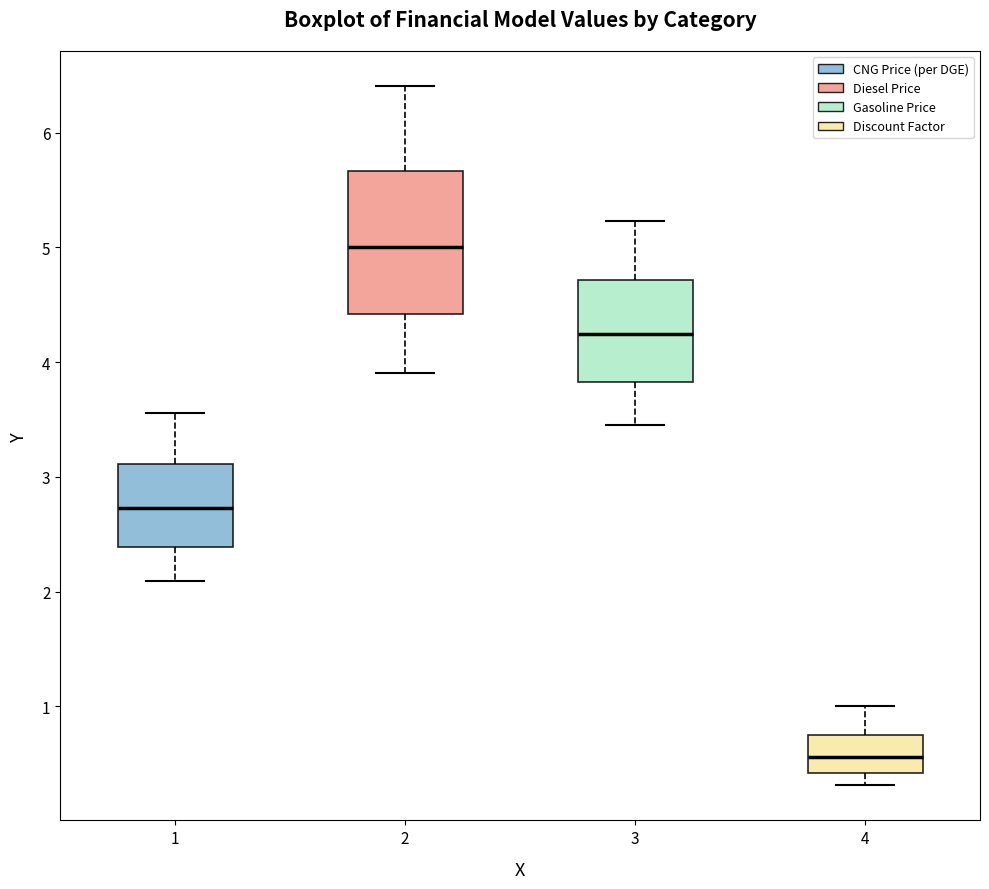

Where does the lower whisker of the box at x = 4 end on the y-axis? The values are not printed on the chart, so give them approximately, as read against the axis.

0.3